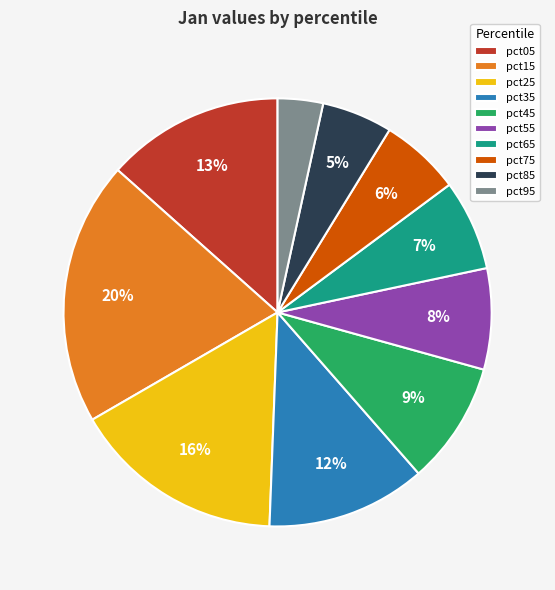

Which slice is the largest?

pct15